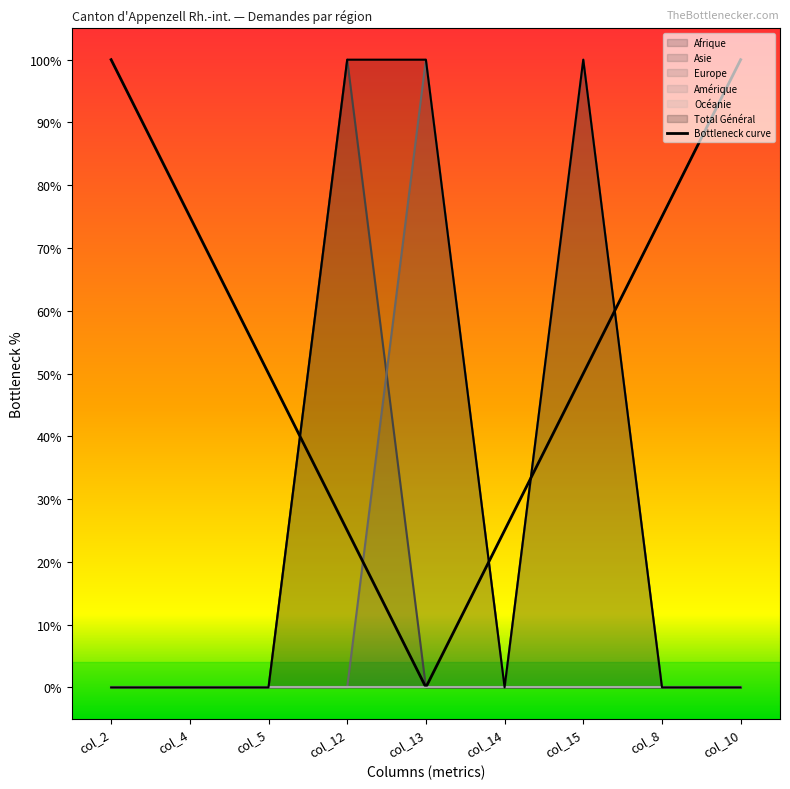

Reading left to right, list all the values displayed in this chart.

Asie: col_2=0	col_4=0	col_5=0	col_12=1	col_13=0	col_14=0	col_15=0	col_8=0	col_10=0
Europe: col_2=0	col_4=0	col_5=0	col_12=0	col_13=1	col_14=0	col_15=1	col_8=0	col_10=0
Total Général: col_2=0	col_4=0	col_5=0	col_12=1	col_13=1	col_14=0	col_15=1	col_8=0	col_10=0